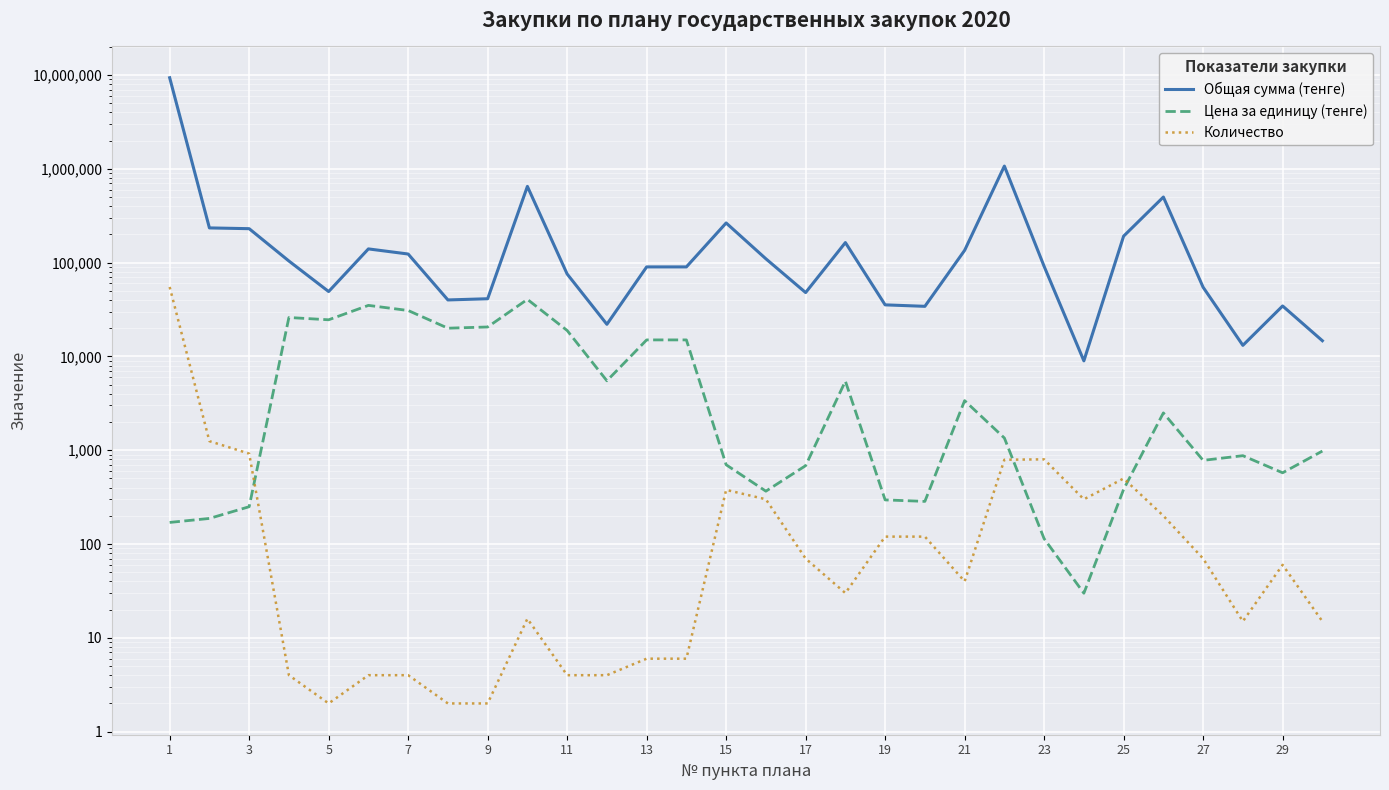

Which series has the largest total across all categories?

Общая сумма (тенге)